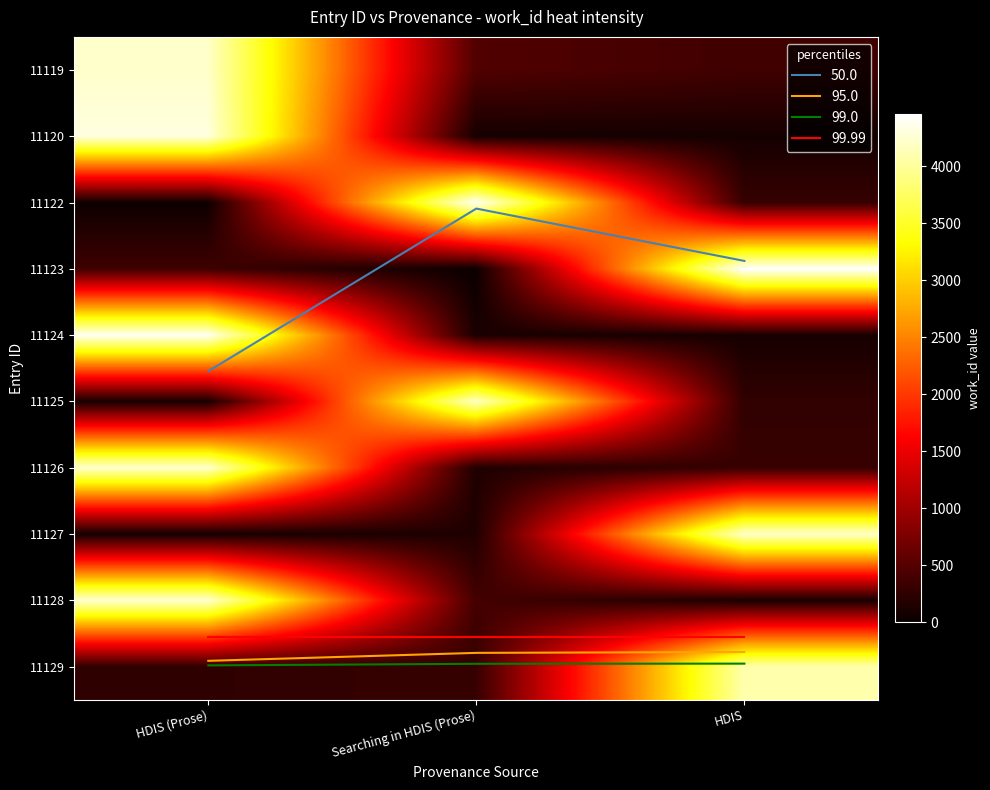

True or false: 11123 has a value of 203.6 at HDIS (Prose).

False